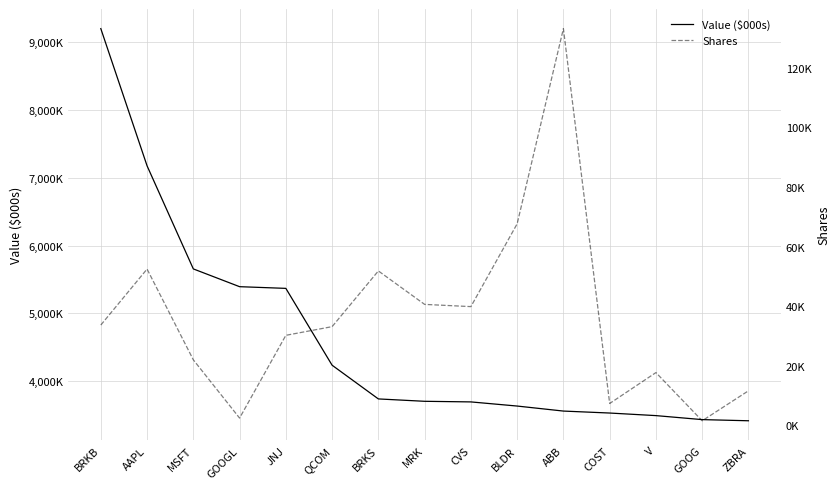

Count the number of data series in this chart.

2